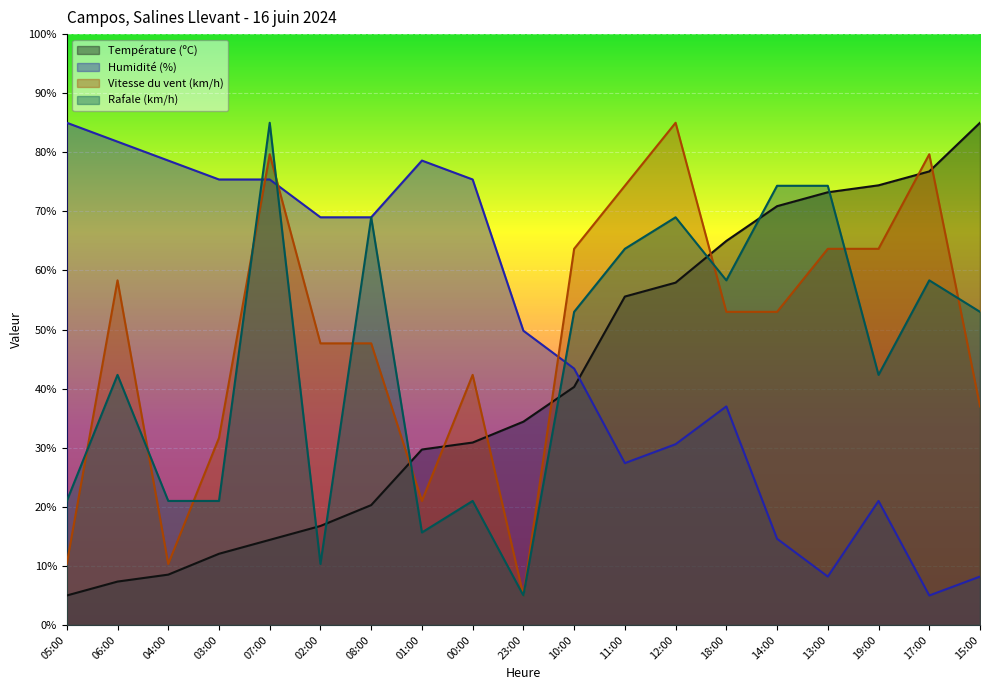

Reading left to right, extract all data points from this chart.

Température (ºC): 05:00=5.0	06:00=7.4	04:00=8.5	03:00=12.1	07:00=14.4	02:00=16.8	08:00=20.3	01:00=29.7	00:00=30.9	23:00=34.4	10:00=40.3	11:00=55.6	12:00=57.9	18:00=65.0	14:00=70.9	13:00=73.2	19:00=74.4	17:00=76.8	15:00=85.0
Humidité (%): 05:00=85.0	06:00=81.8	04:00=78.6	03:00=75.4	07:00=75.4	02:00=69.0	08:00=69.0	01:00=78.6	00:00=75.4	23:00=49.8	10:00=43.4	11:00=27.4	12:00=30.6	18:00=37.0	14:00=14.6	13:00=8.2	19:00=21.0	17:00=5.0	15:00=8.2
Vitesse du vent (km/h): 05:00=10.3	06:00=58.3	04:00=10.3	03:00=31.7	07:00=79.7	02:00=47.7	08:00=47.7	01:00=21.0	00:00=42.3	23:00=5.0	10:00=63.7	11:00=74.3	12:00=85.0	18:00=53.0	14:00=53.0	13:00=63.7	19:00=63.7	17:00=79.7	15:00=37.0
Rafale (km/h): 05:00=21.0	06:00=42.3	04:00=21.0	03:00=21.0	07:00=85.0	02:00=10.3	08:00=69.0	01:00=15.7	00:00=21.0	23:00=5.0	10:00=53.0	11:00=63.7	12:00=69.0	18:00=58.3	14:00=74.3	13:00=74.3	19:00=42.3	17:00=58.3	15:00=53.0